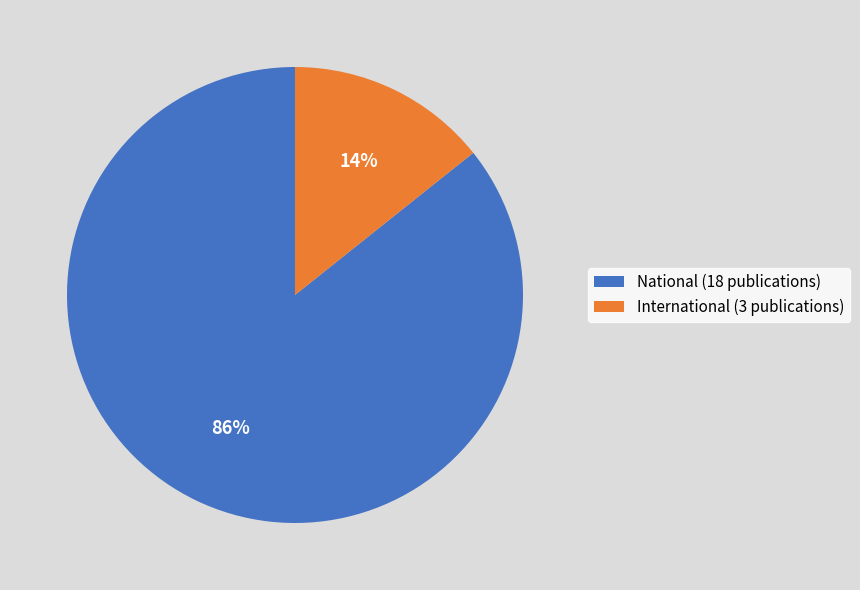

Do International (3 publications) and National (18 publications) together represent more than half of the pie?

Yes